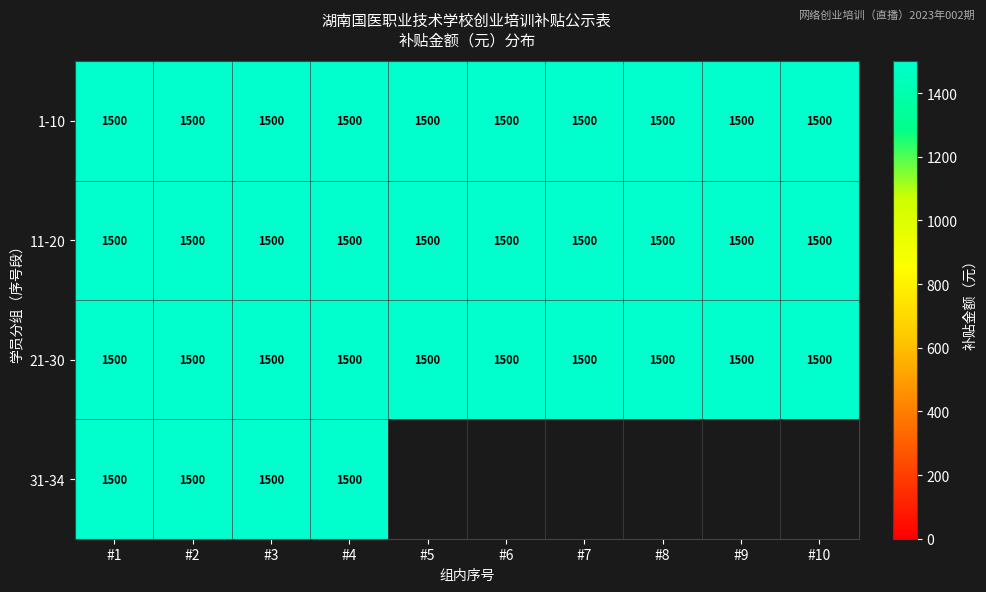

Is the value of 11-20 at 9 greater than the value of 1-10 at 3?

No